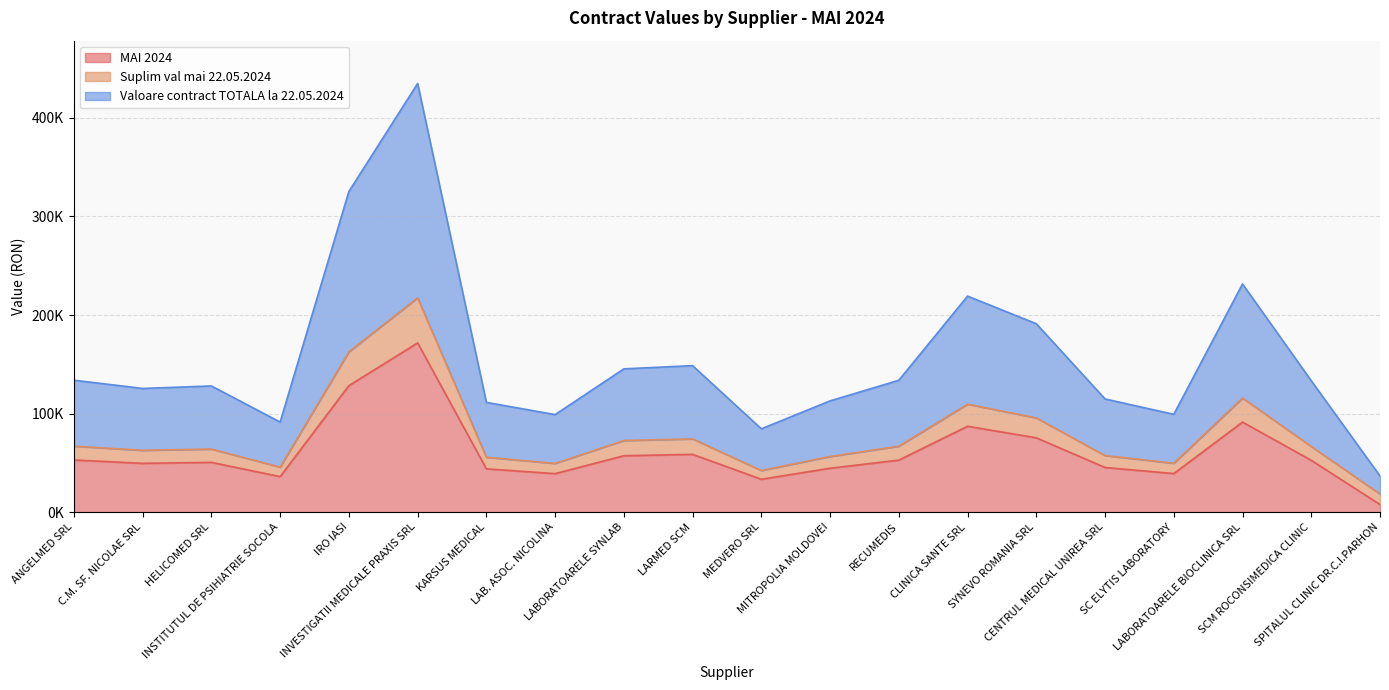

What is the maximum value shown in the chart?

434927.9